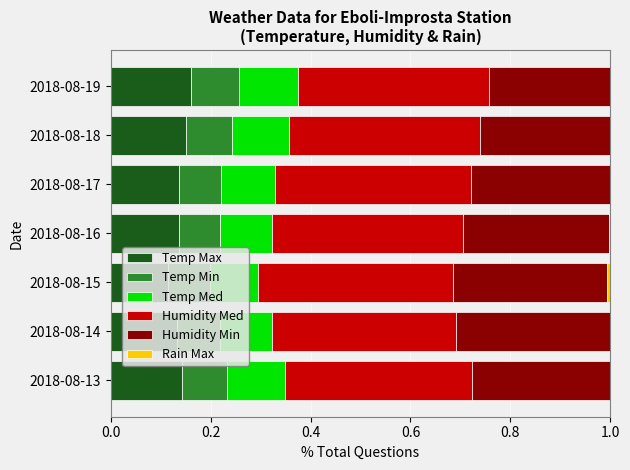

True or false: Temp Max has a value of 0.1 at 2018-08-13.

True